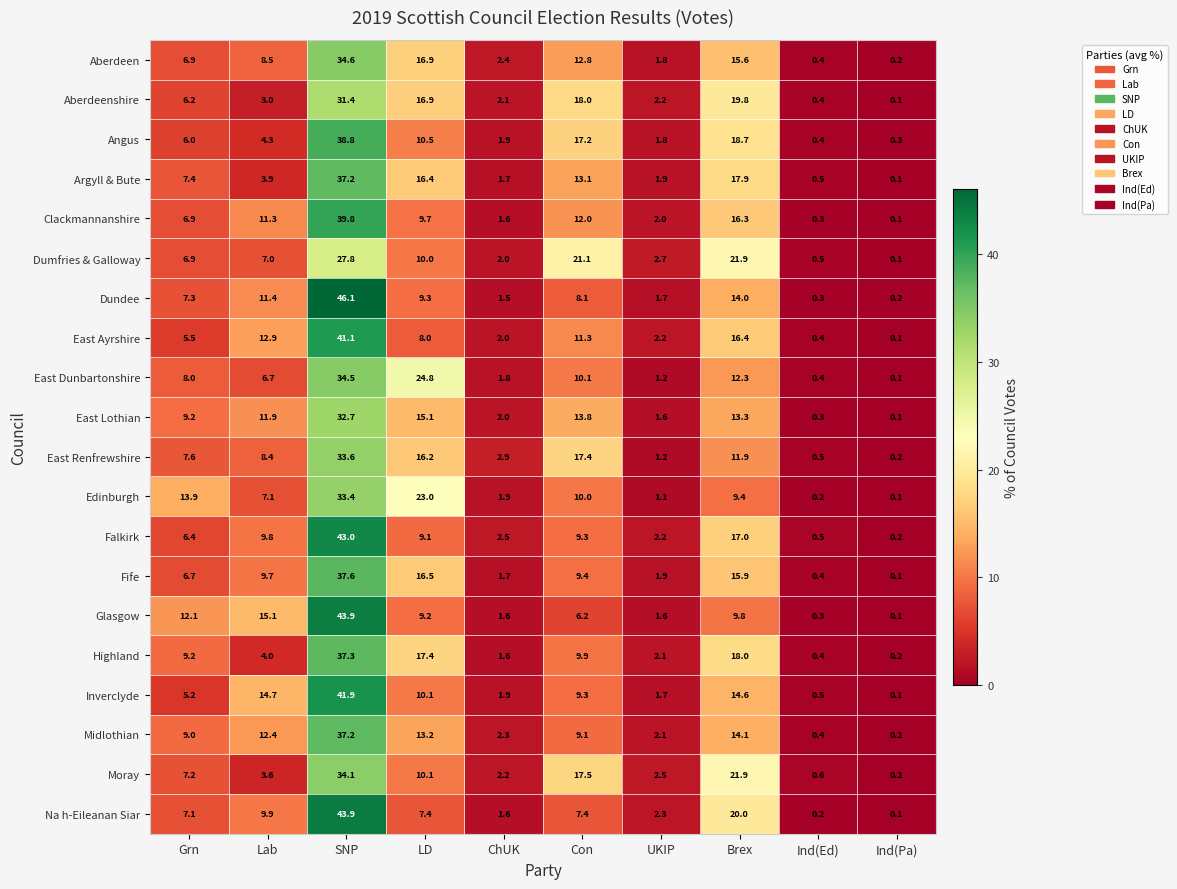

Is it true that Clackmannanshire equals 10.3 at Grn?

False